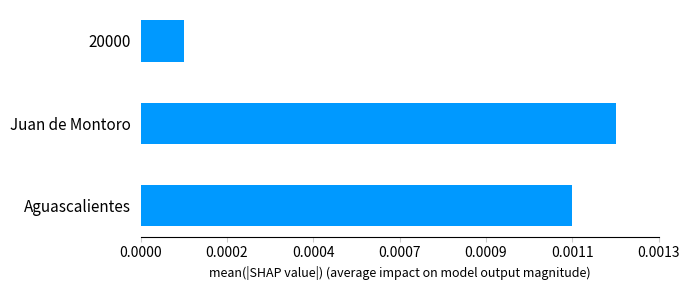

Are the bars horizontal?

Yes